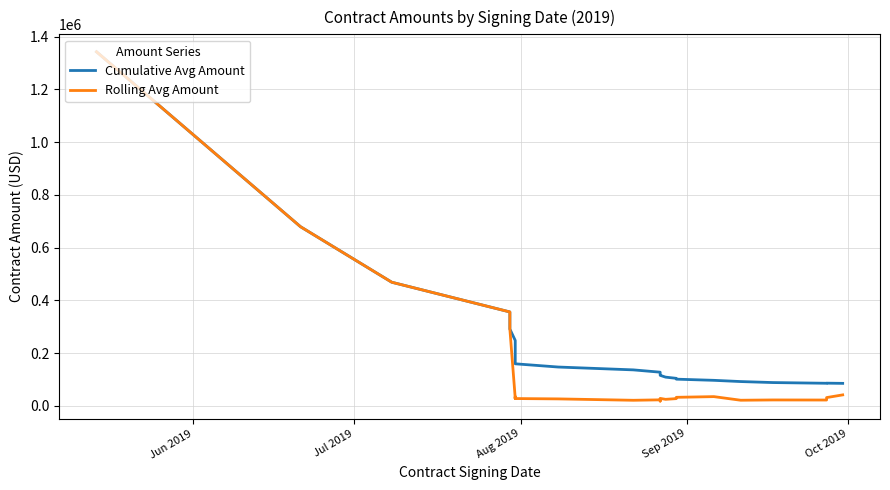

What is the difference between the maximum and second lowest values in the Rolling Avg Amount series?

1321106.1